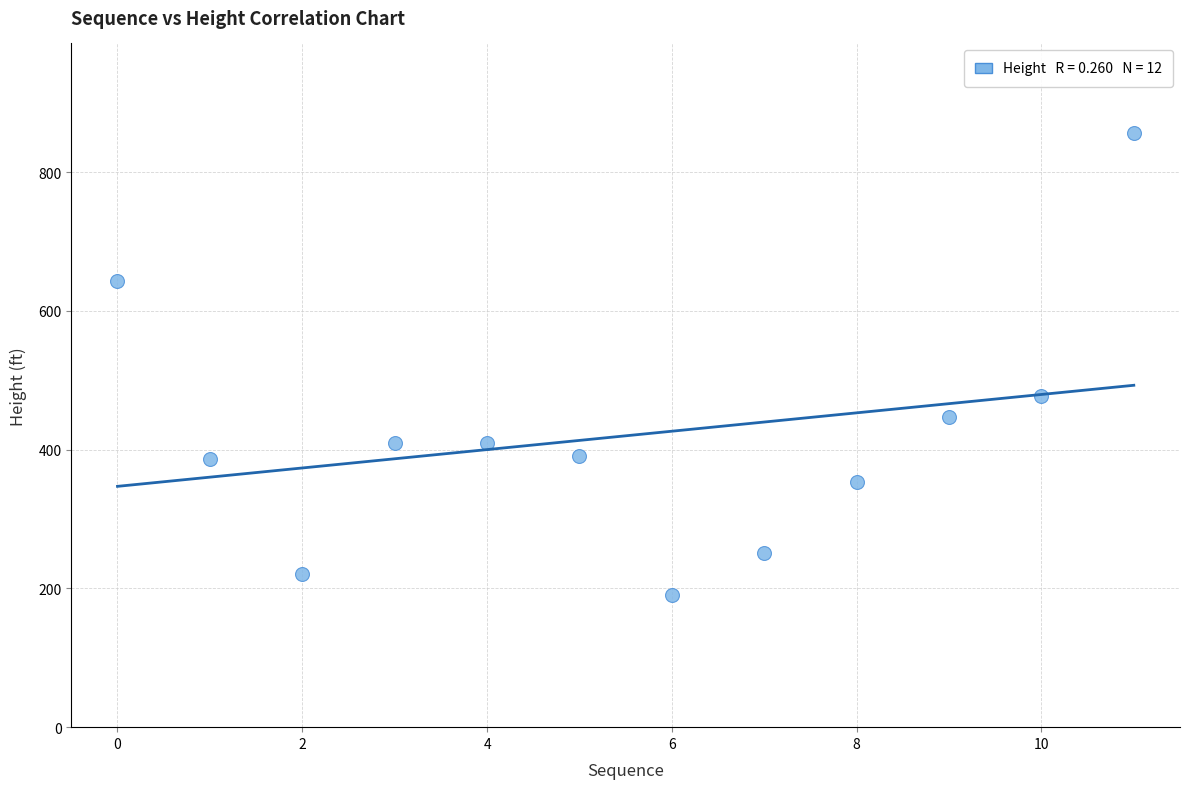

What is the average Y value?

420.0